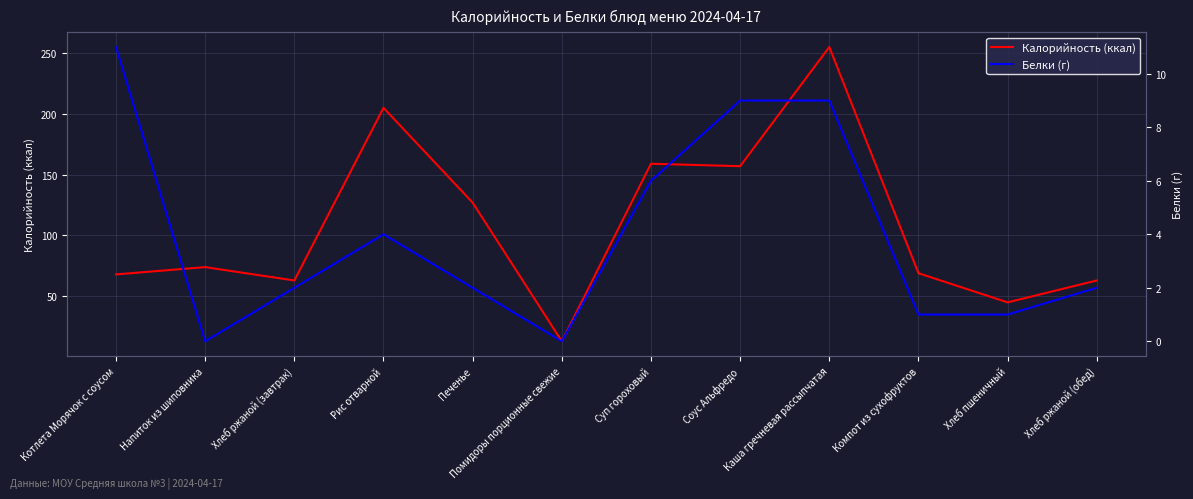

Between Помидоры порционные свежие and Компот из сухофруктов, which series saw the biggest shift?

Калорийность (ккал)